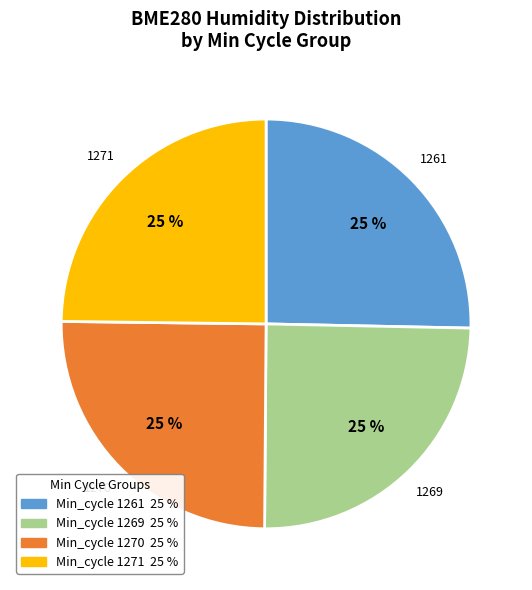

The 1269 slice represents 38% of the pie. True or false?

False